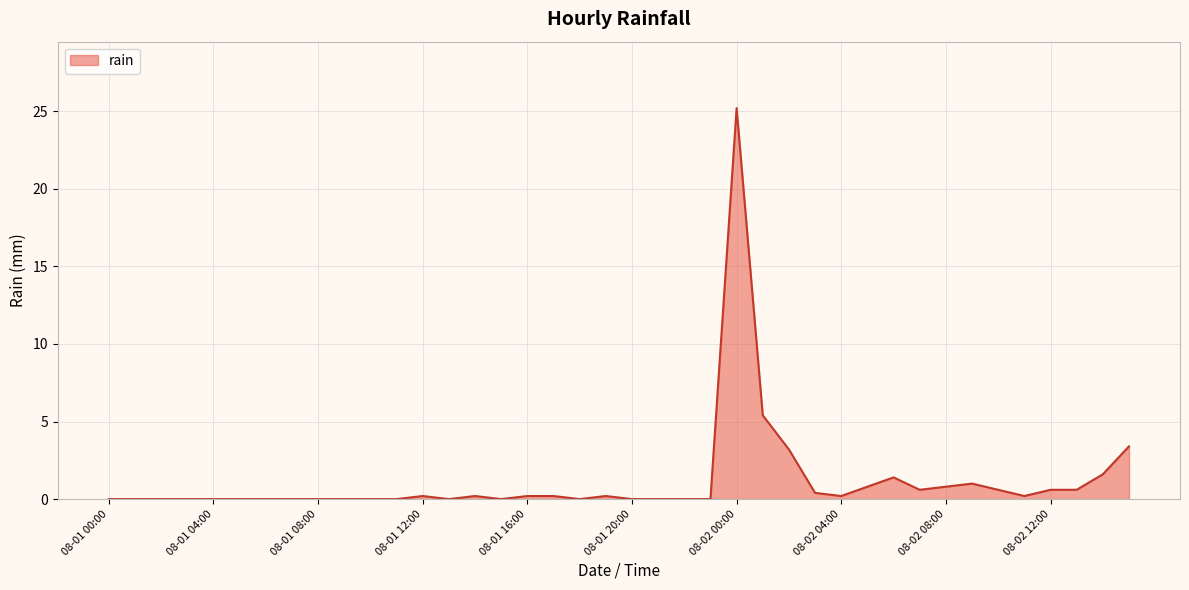

What is the maximum value shown in the chart?

25.2